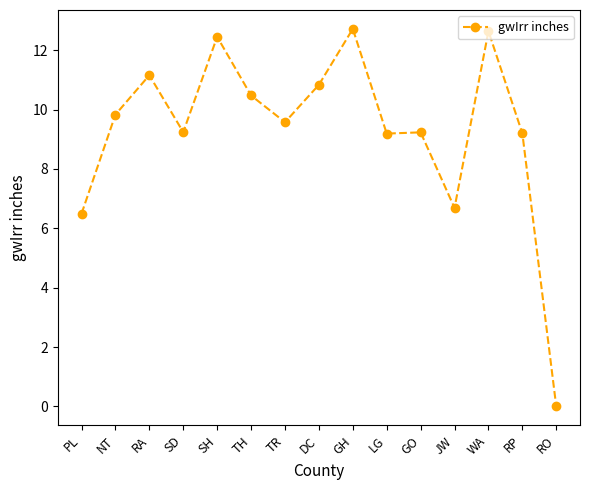

What is the difference between the maximum and minimum values?

12.7